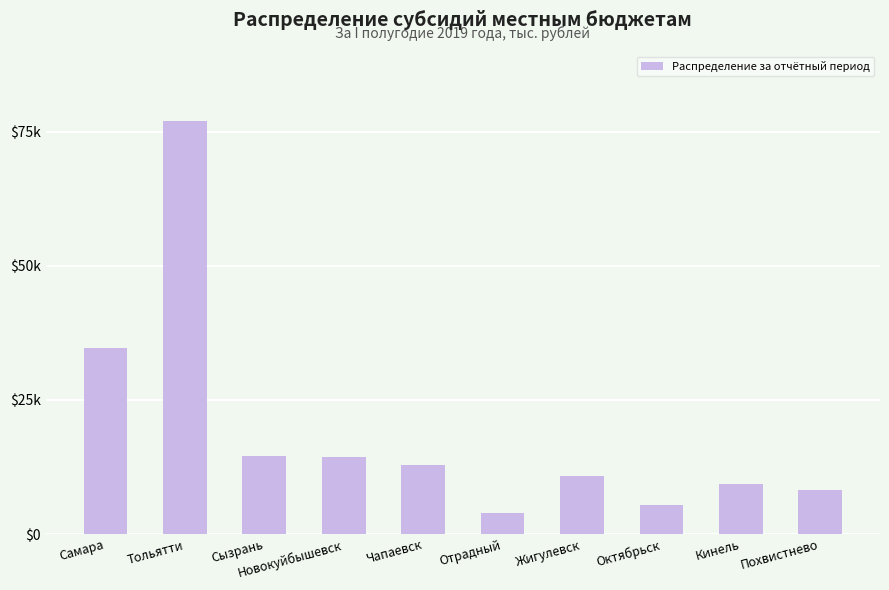

At which label does the data first exceed 12826?

Самара